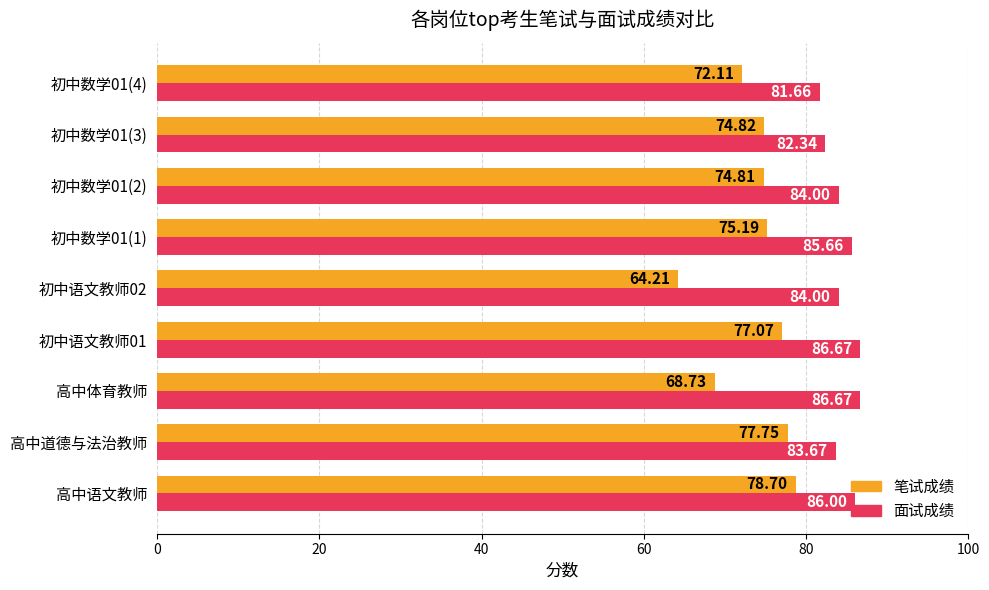

At which label does 笔试成绩 reach its peak?

高中语文教师